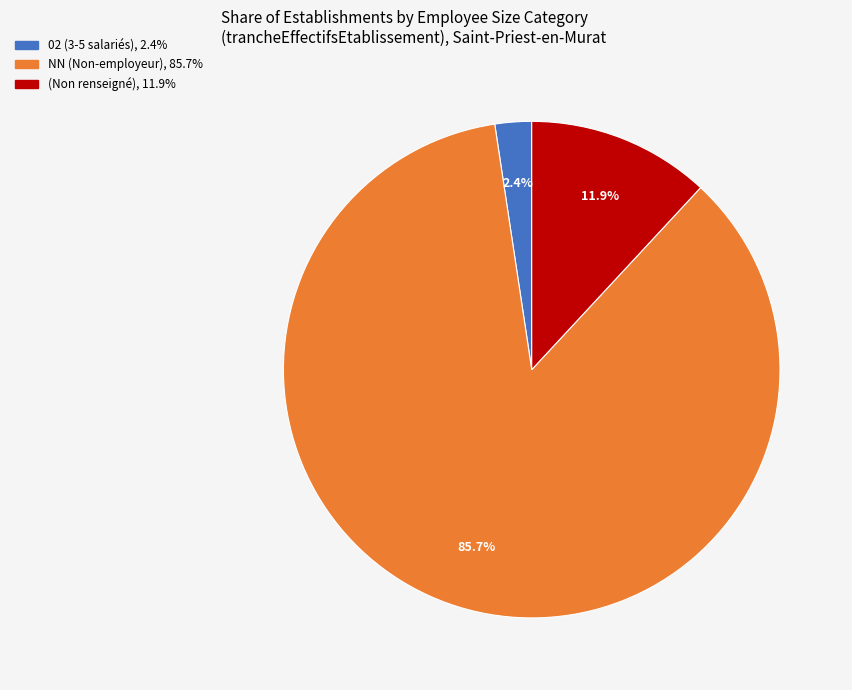

Is there any slice that represents more than half of the pie?

Yes